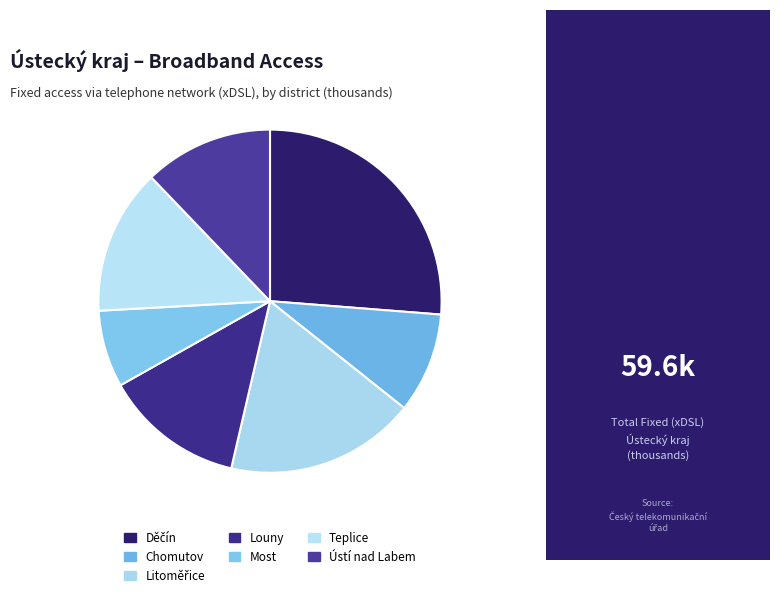

True or false: Louny accounts for 13% of the total.

True